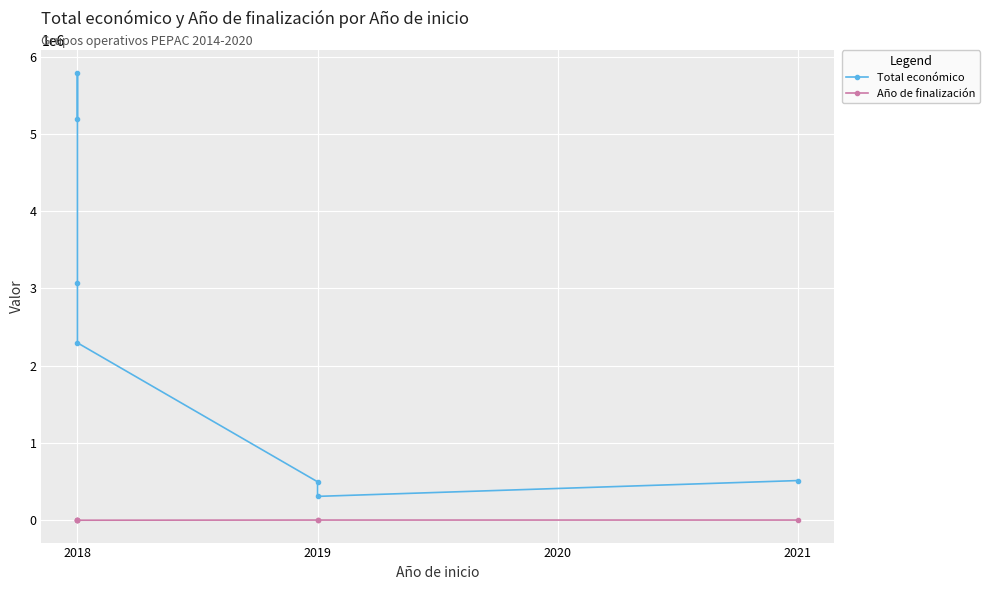

Read the Total económico value at 2019, to the nearest 10.

497230